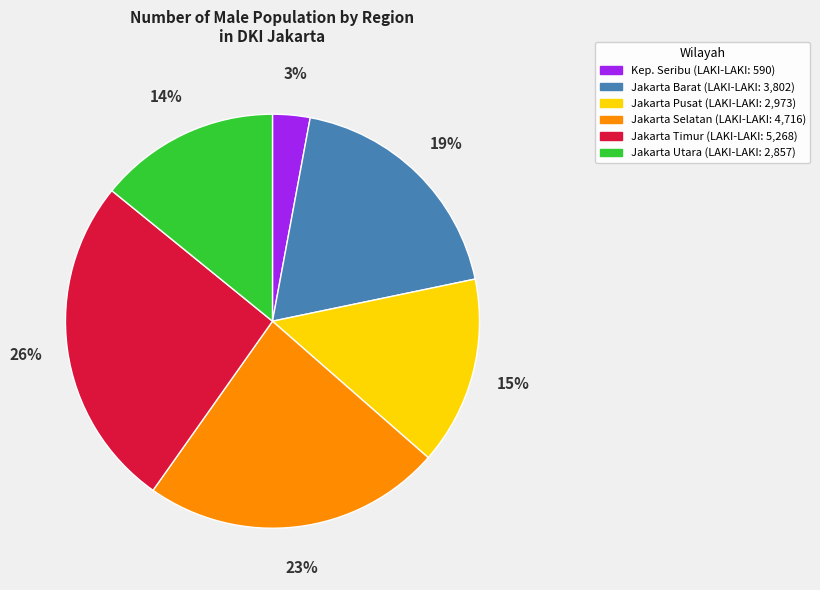

Does any single category account for the majority?

No